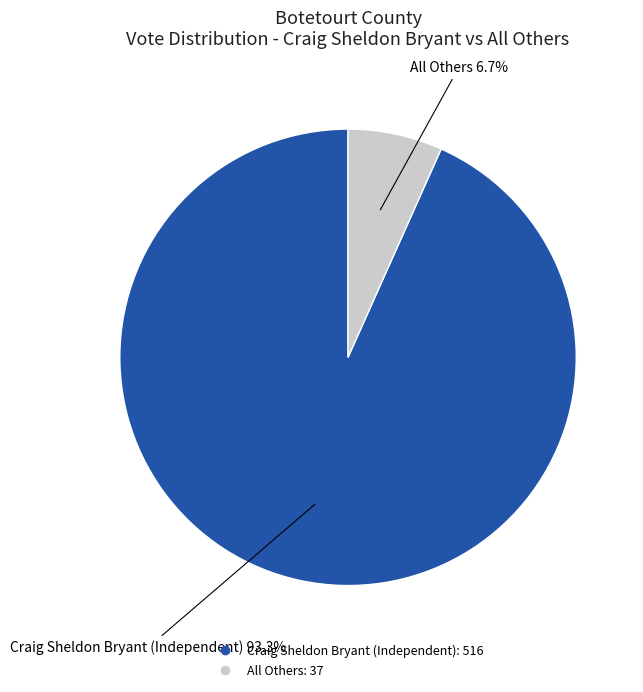

Is there a majority slice in this chart?

Yes